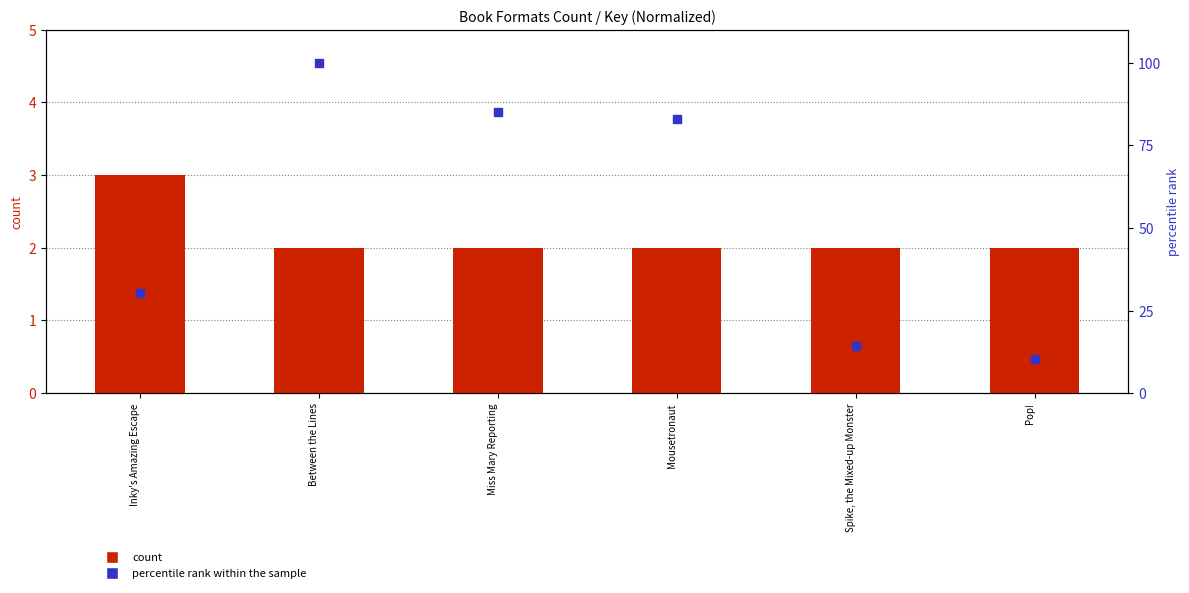

What are all the series names shown in the legend?

count, percentile rank within the sample